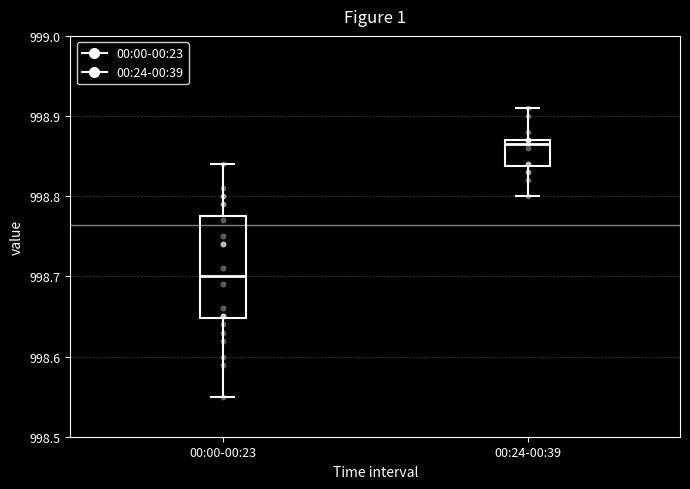

Where is the lower edge of the box for 00:00-00:23 on the y-axis? The values are not printed on the chart, so give them approximately, as read against the axis.

998.65